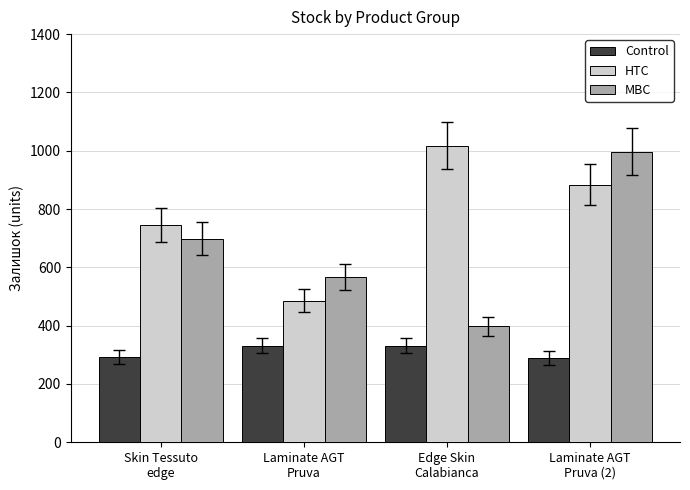

How many bars are there in each group?

3